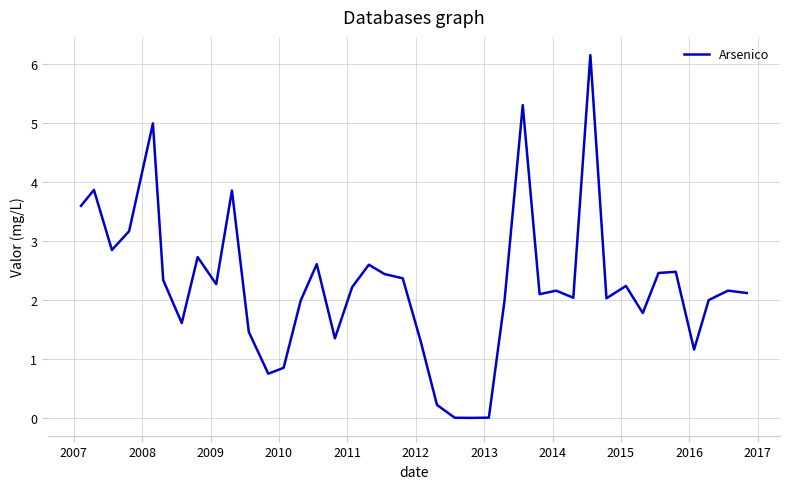

What is the difference between the maximum and minimum values?

6.2